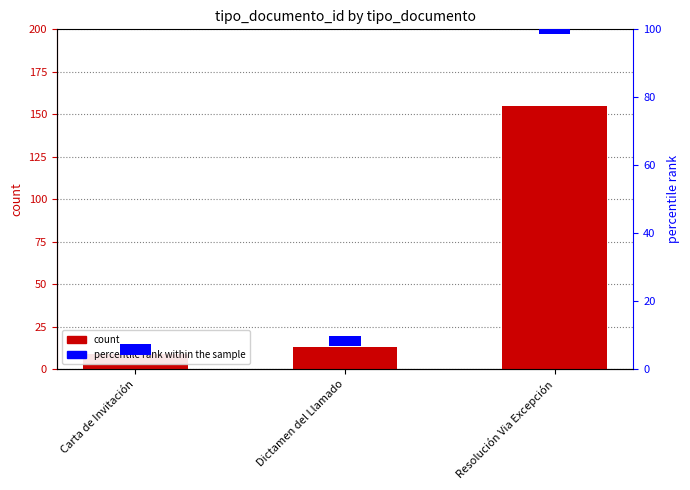

How many data points does each series have?

3